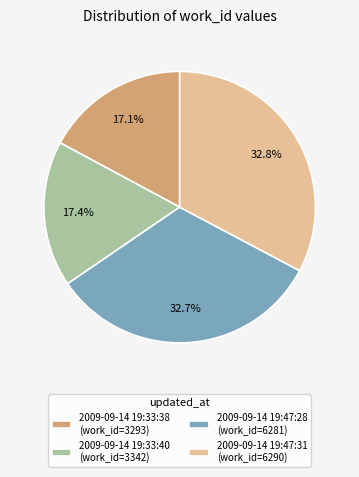

Approximately how many times larger is the value at 2009-09-14 19:47:28 (work_id=6281) compared to 2009-09-14 19:33:38 (work_id=3293)?

1.9